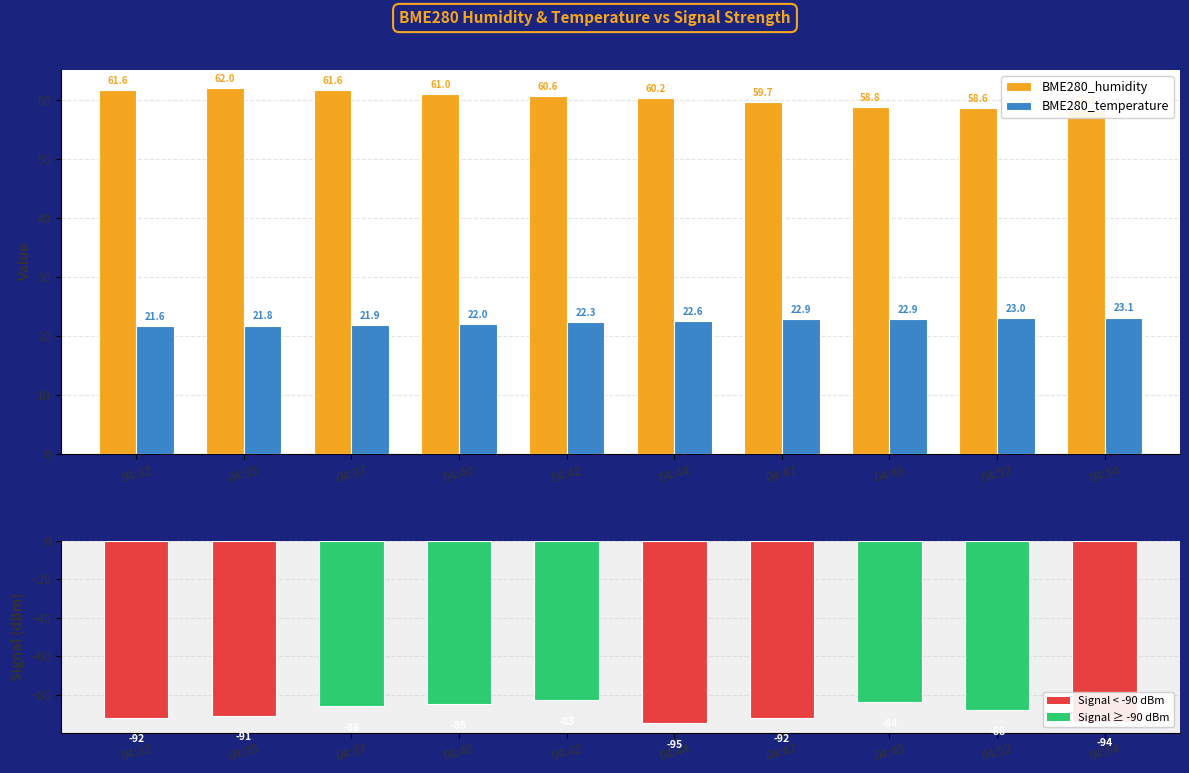

What is the difference between the maximum and second lowest values in the BME280_humidity series?

3.3